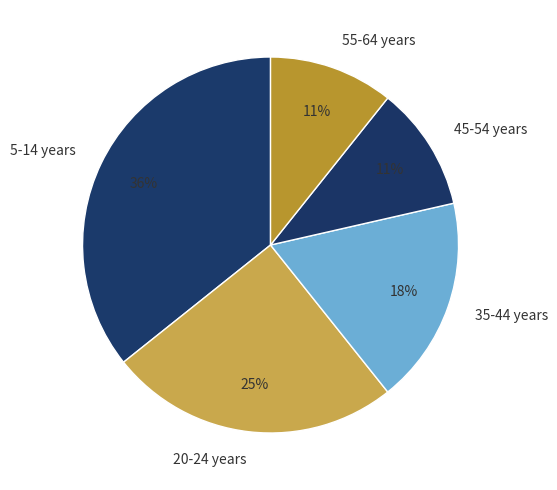

Which category has the biggest portion of the pie?

5-14 years